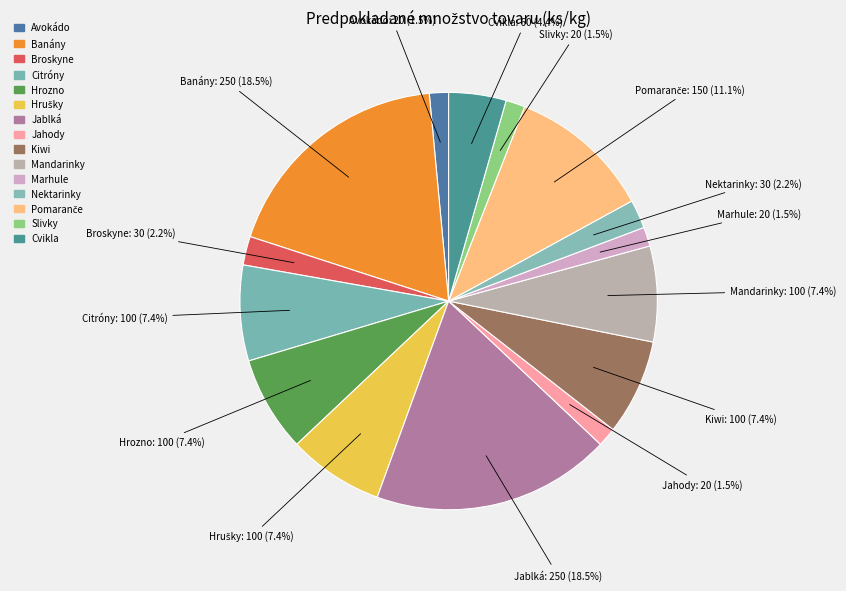

To the nearest percent, what is the combined percentage of Citróny and Cvikla?

12%